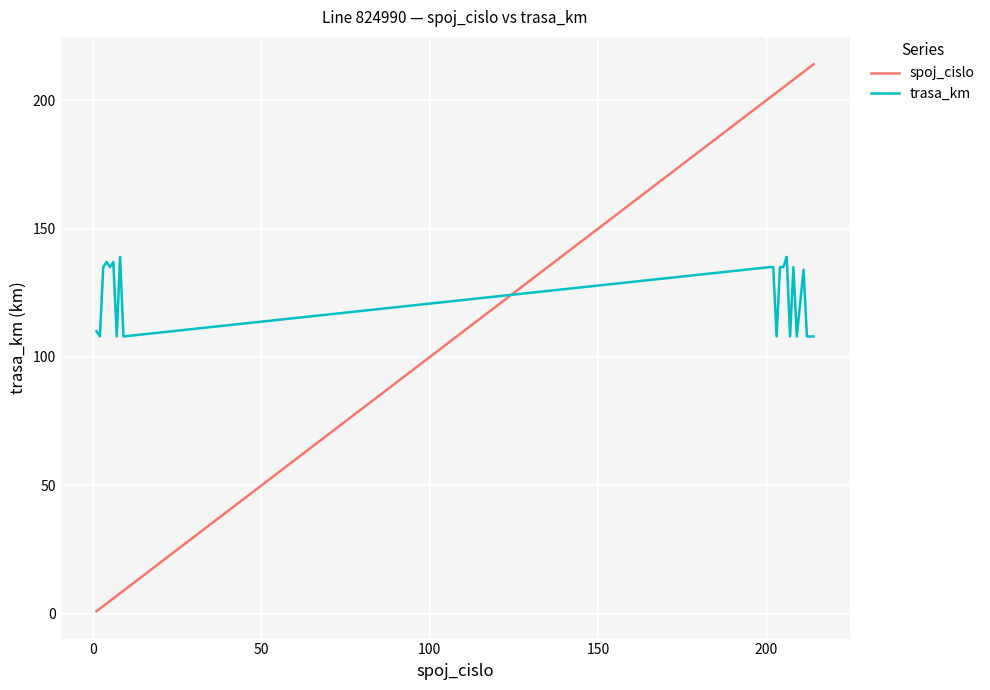

After their last crossing, which series has the higher values: trasa_km or spoj_cislo?

spoj_cislo